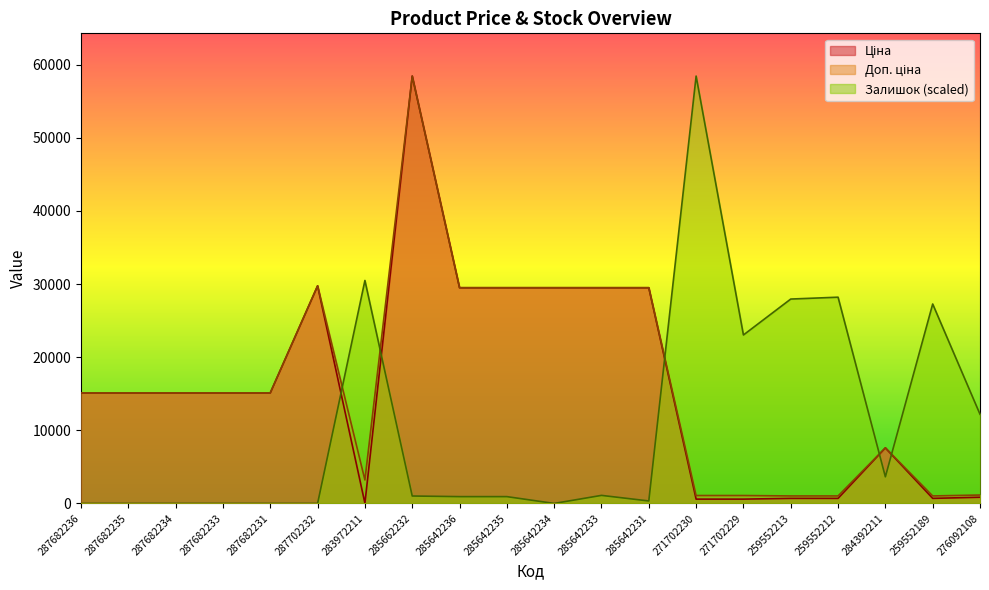

What is the spread (max minus min) of values at 287702232?

29747.2